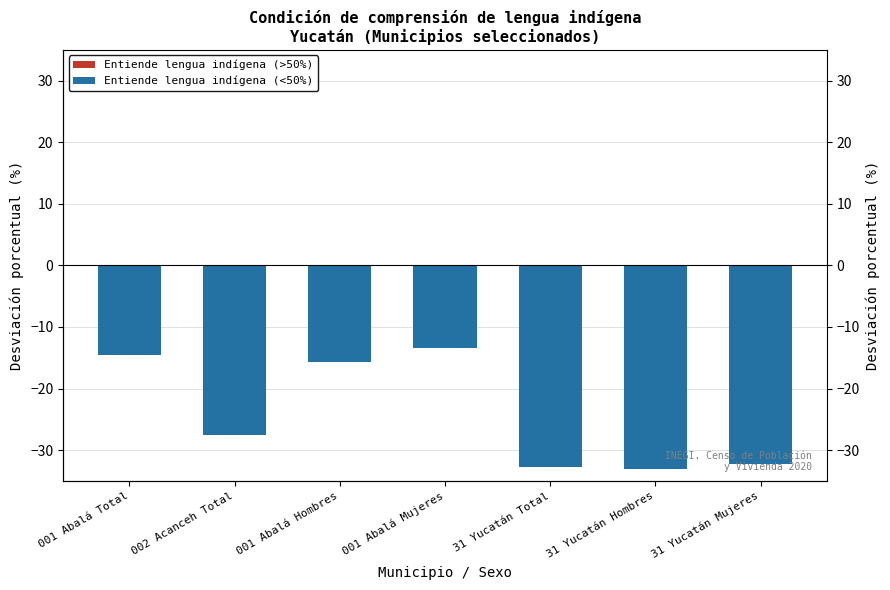

What is the label of the 4th bar from the left?

001 Abalá Mujeres